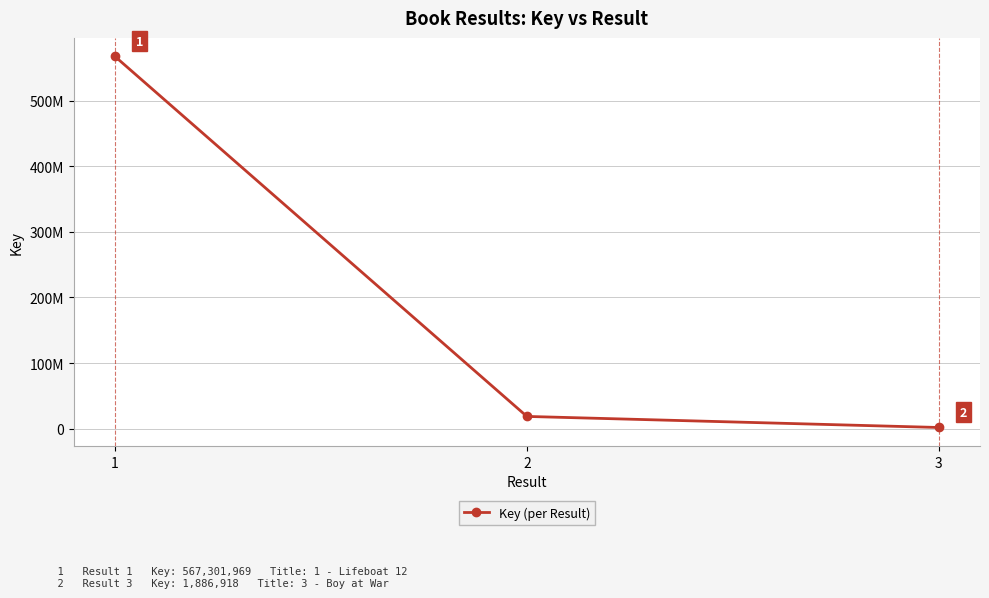

What is the average value?

195979503